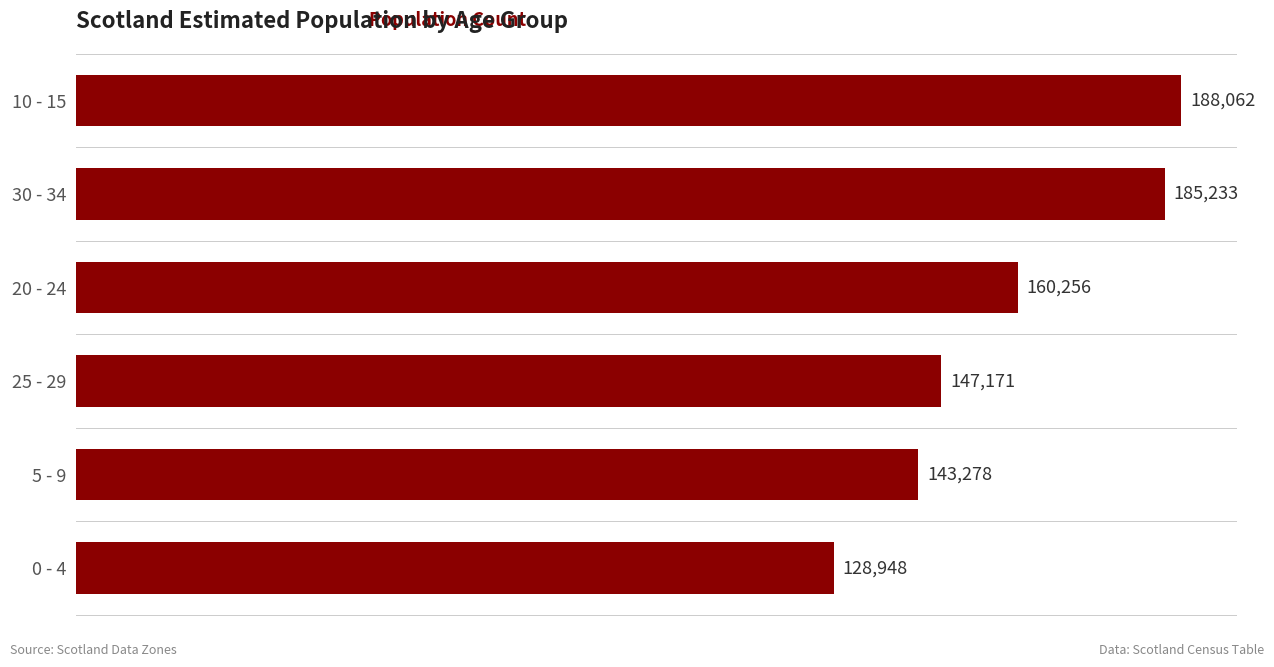

What position from the bottom is 5 - 9?

2